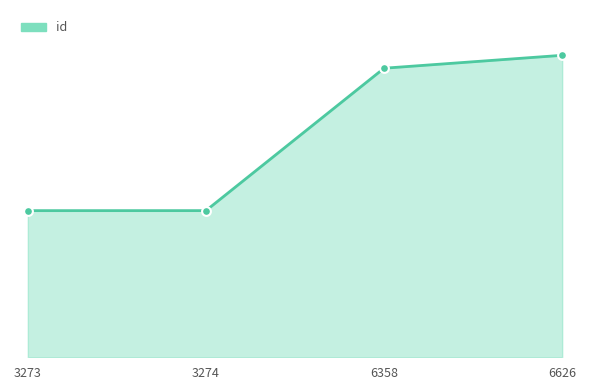

Is this an area chart (filled region under the line)?

Yes